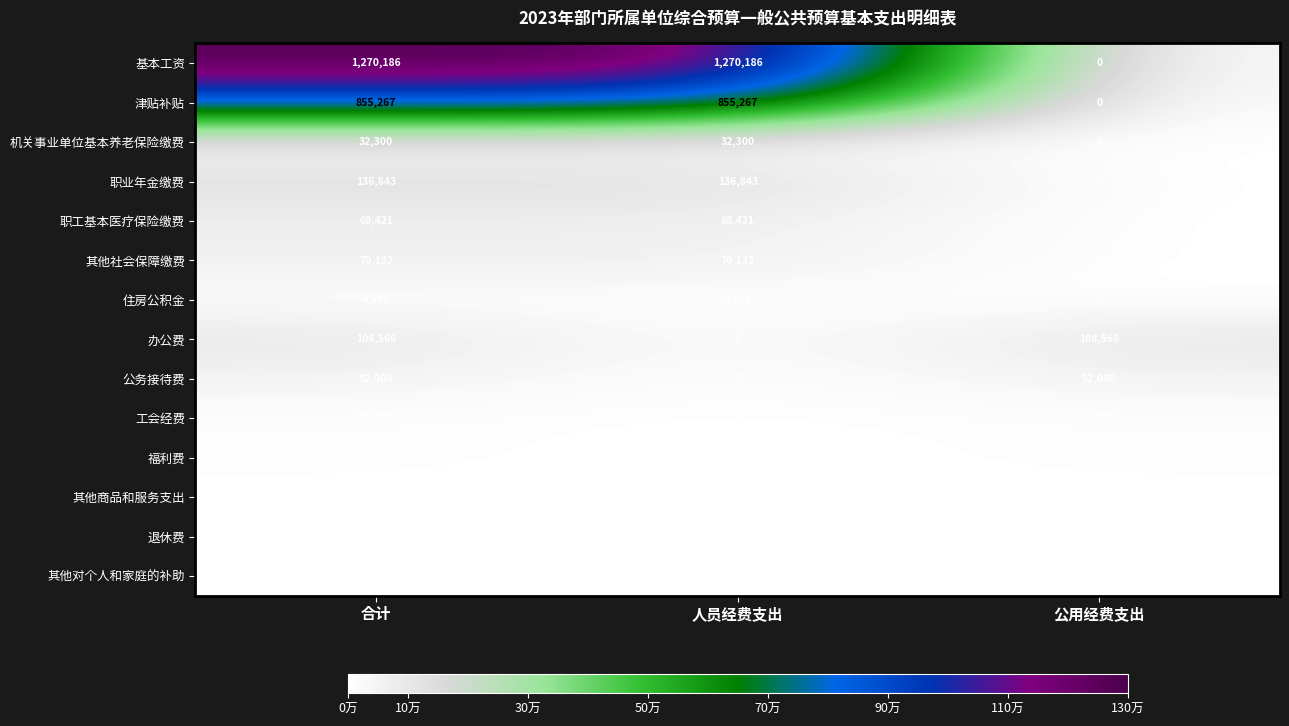

List the series in order of their peak value, highest first.

基本工资, 津贴补贴, 职业年金缴费, 办公费, 其他社会保障缴费, 职工基本医疗保险缴费, 公务接待费, 机关事业单位基本养老保险缴费, 福利费, 工会经费, 住房公积金, 退休费, 其他对个人和家庭的补助, 其他商品和服务支出